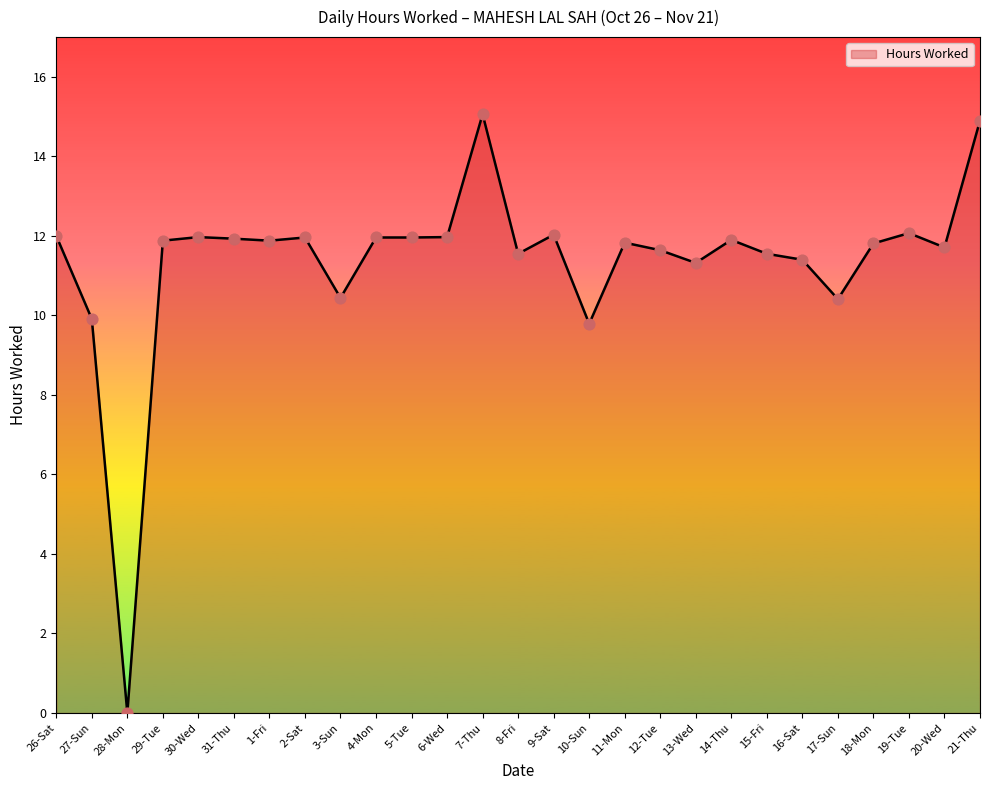

Between 28-Mon and 10-Sun, which is larger?

10-Sun